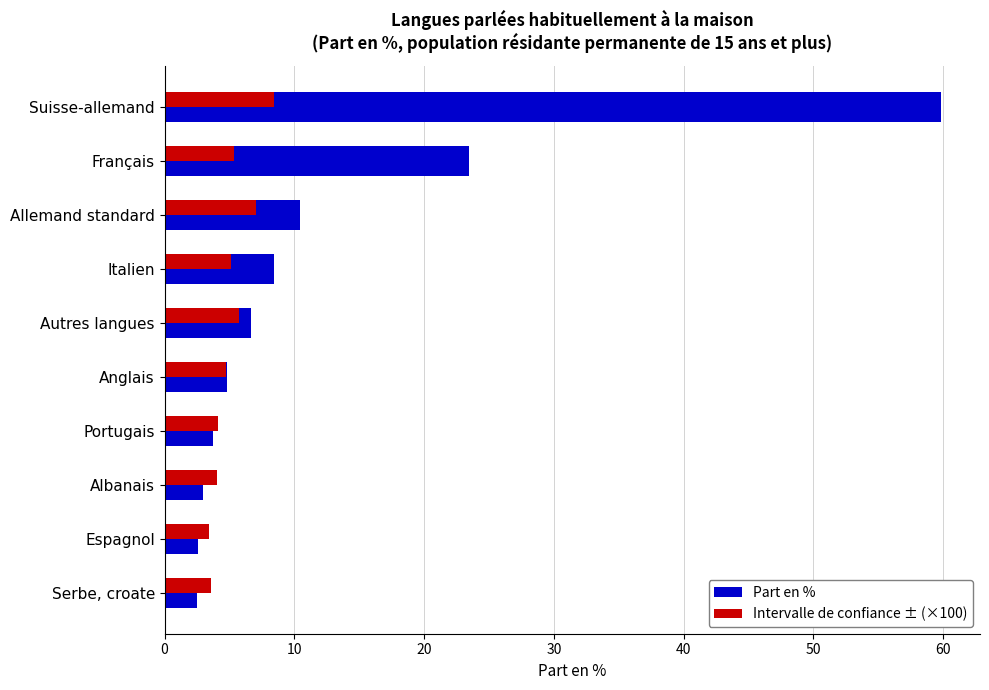

Which series changed the most between Français and Serbe, croate?

Part en %